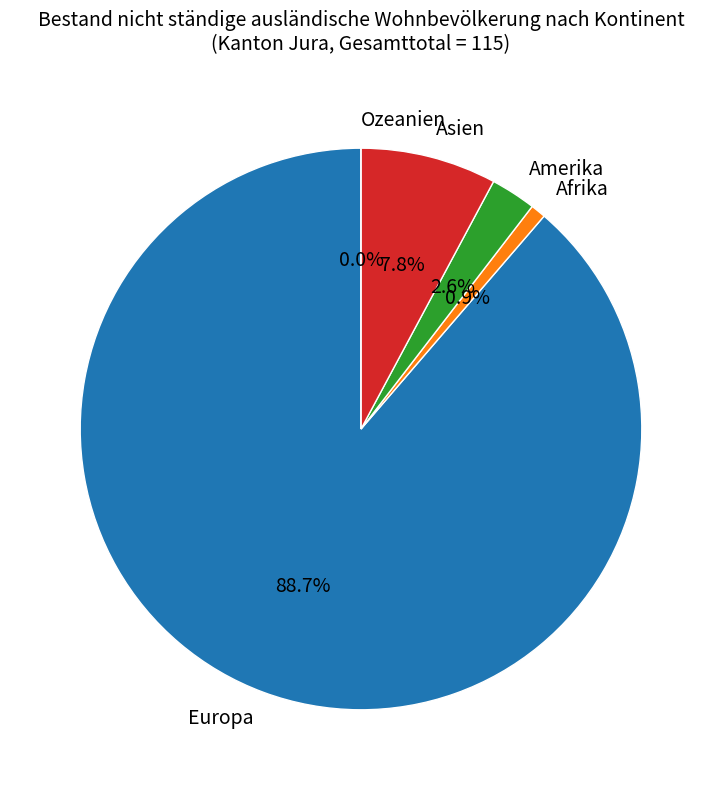

What percentage is NOT represented by Europa?

11.3%